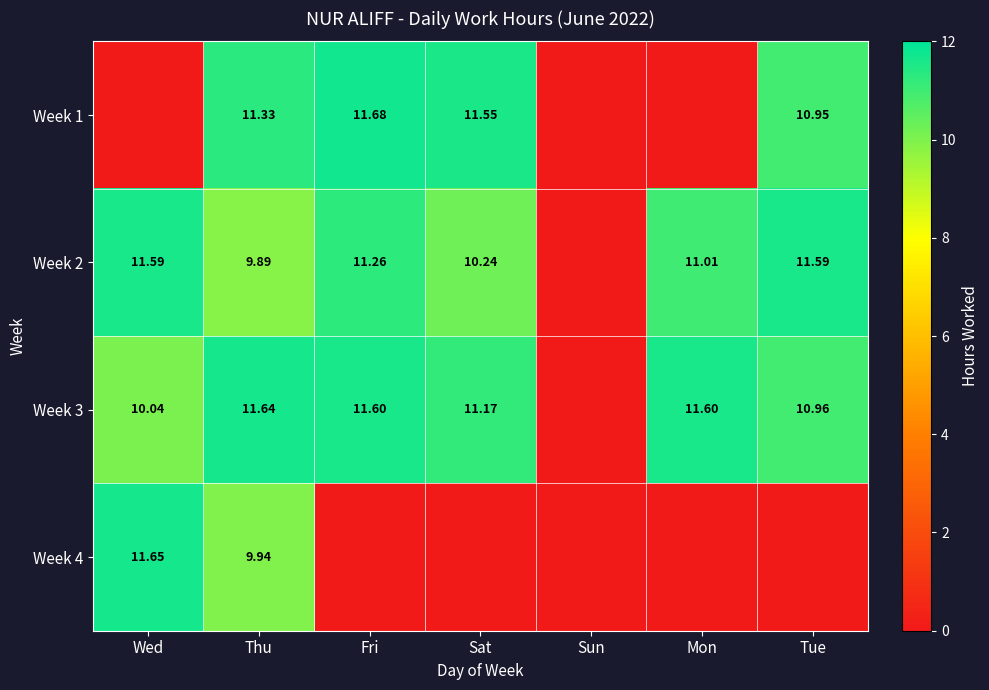

At how many categories does at least one series exceed 4?

6